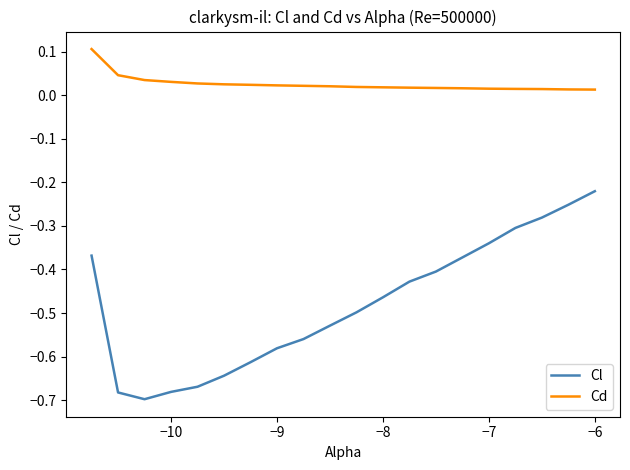

True or false: Cl and Cd intersect in this chart.

False